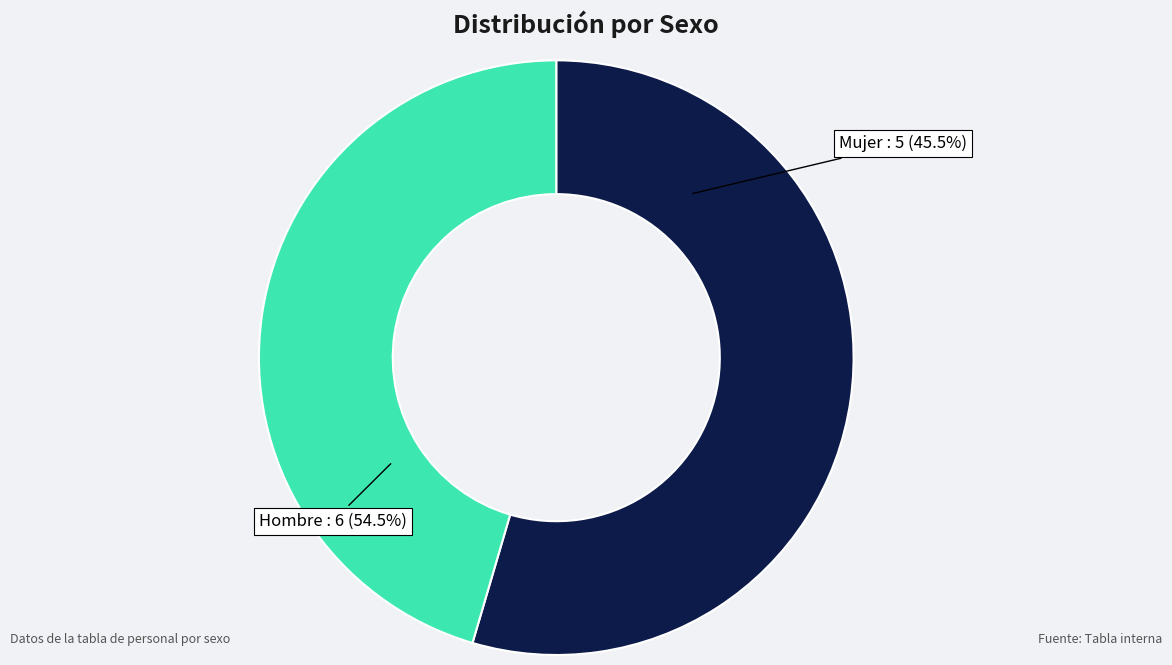

To the nearest percent, what is the average slice percentage?

50%